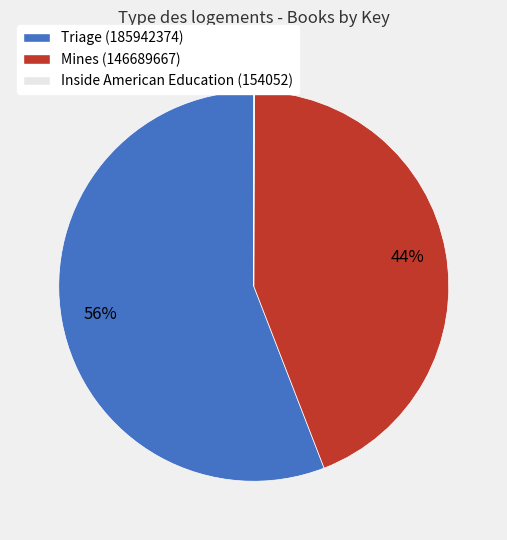

To the nearest percent, what percentage of the pie is Mines (146689667)?

44%